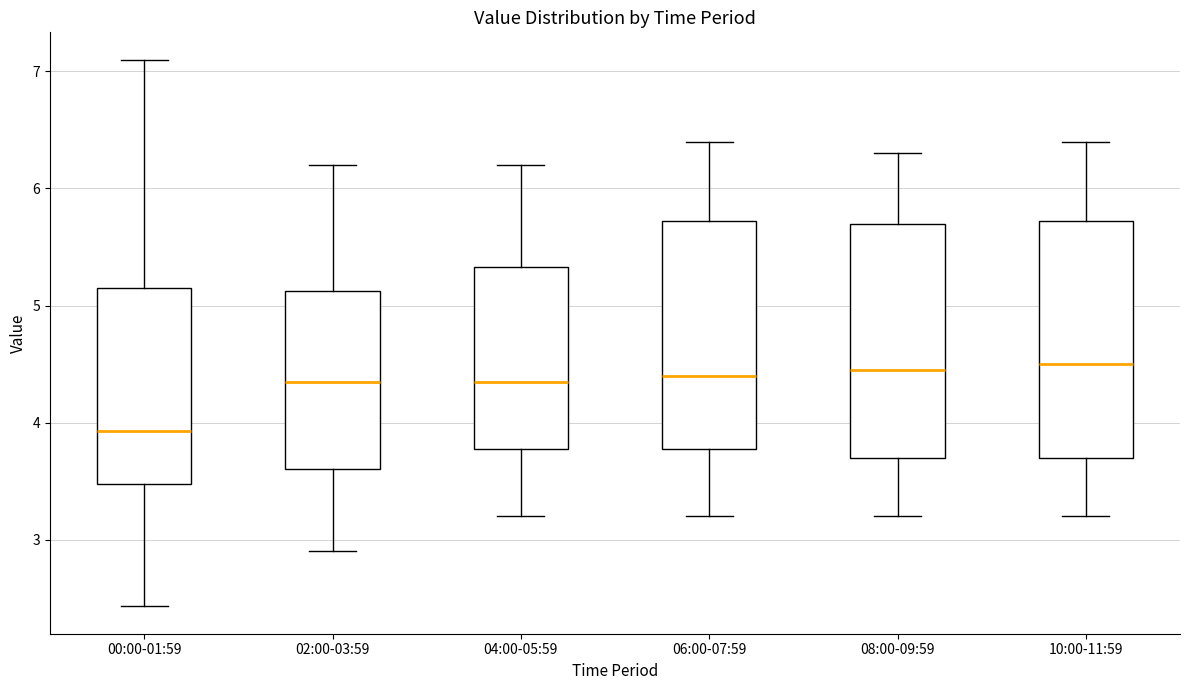

Where is the upper edge of the box for 04:00-05:59 on the y-axis? The values are not printed on the chart, so give them approximately, as read against the axis.

5.3